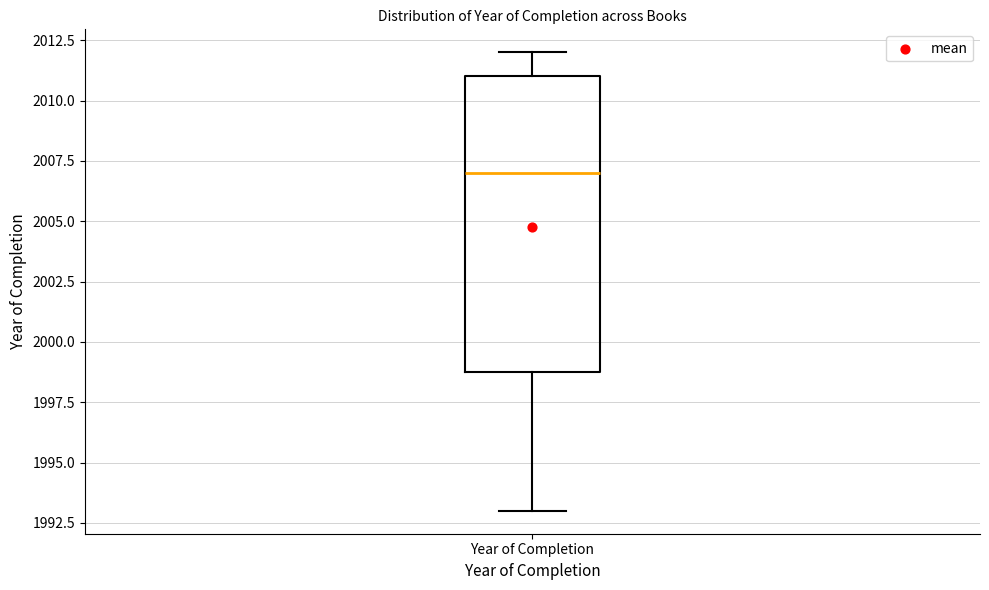

Where does the median line of the box for Year of Completion sit on the y-axis? The values are not printed on the chart, so give them approximately, as read against the axis.

2007